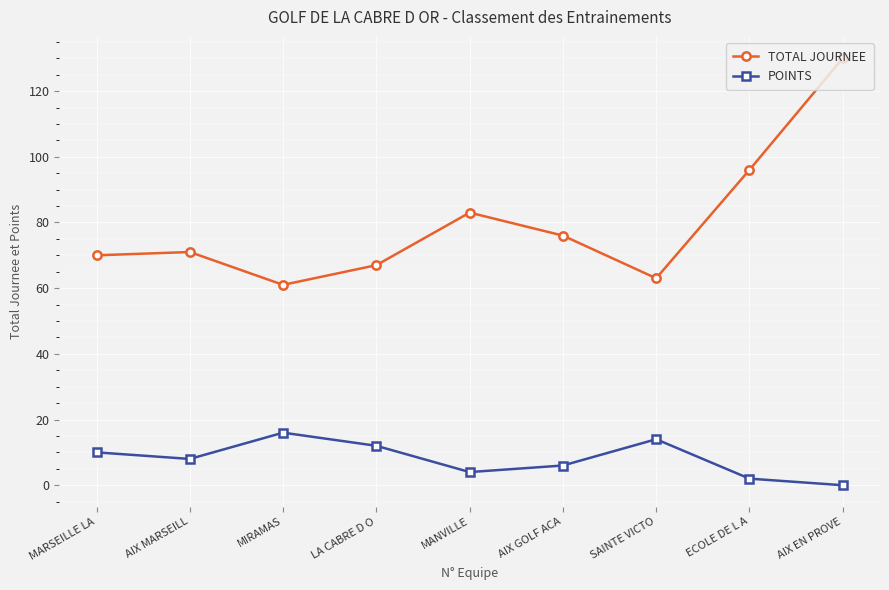

How many positive values does the POINTS series have?

8